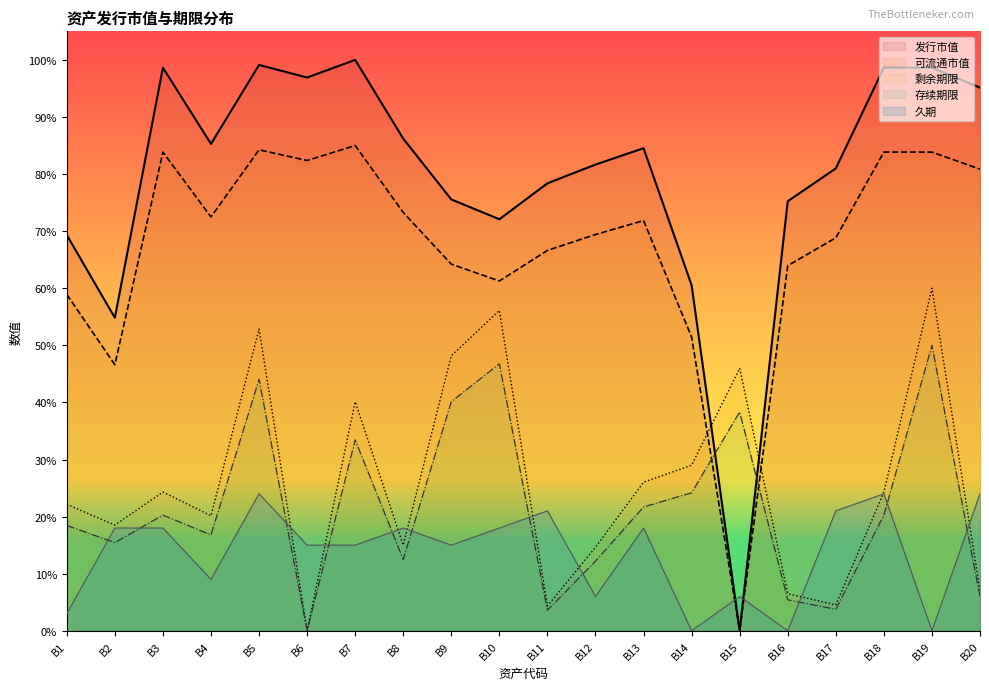

What is the difference between the maximum and minimum values in the 存续期限 series?

0.5